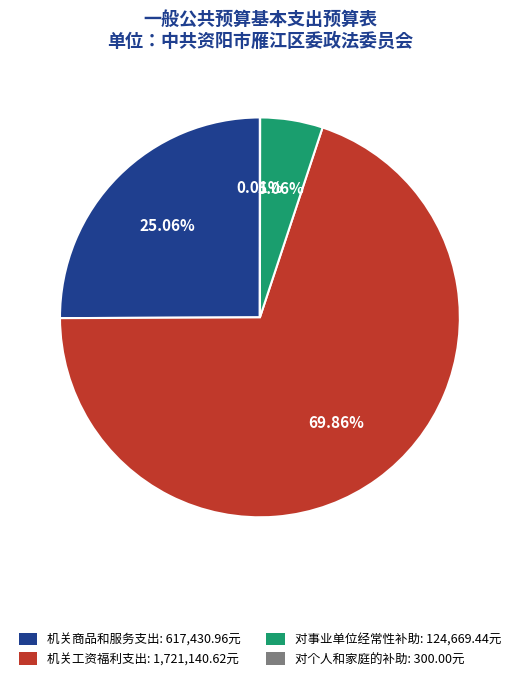

Which has a higher value, 机关工资福利支出 or 机关商品和服务支出?

机关工资福利支出